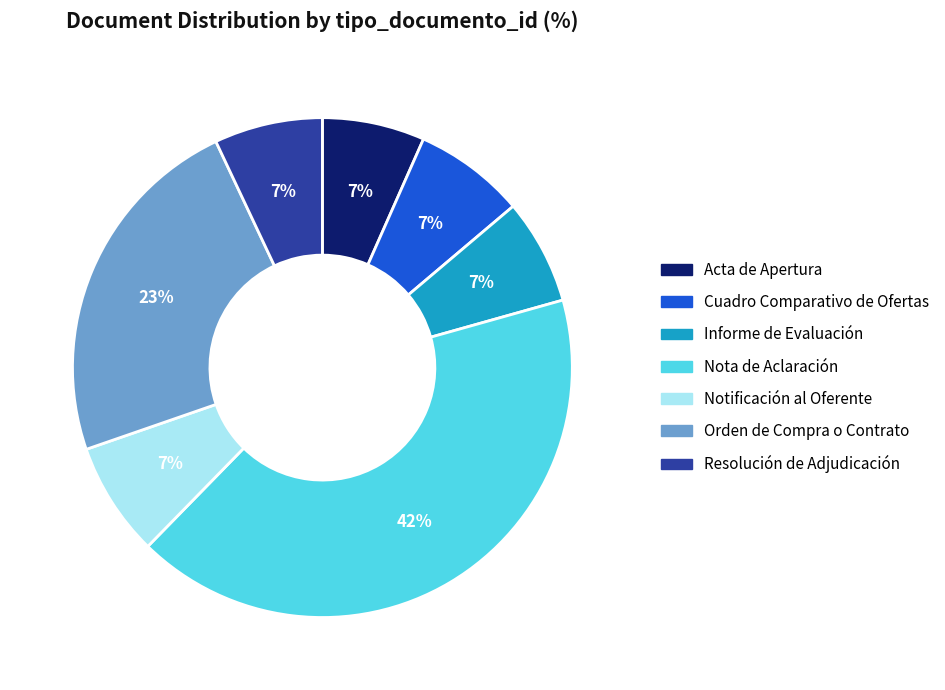

The Informe de Evaluación slice represents 1% of the pie. True or false?

False